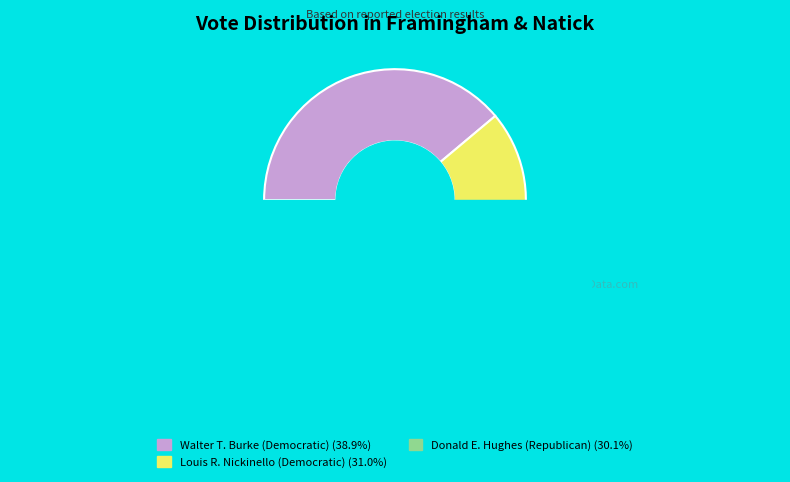

Does Donald E. Hughes (Republican) account for over 50% of the chart?

No